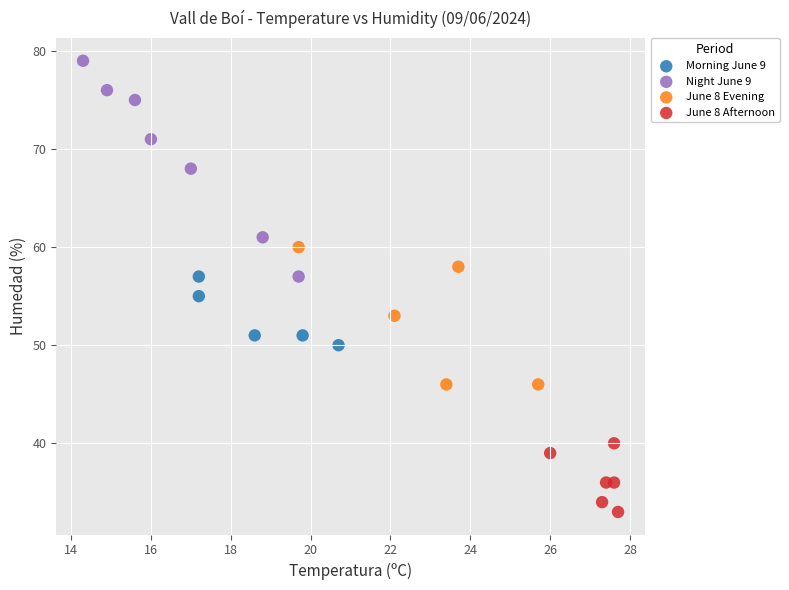

Which series reaches the minimum Y coordinate?

June 8 Afternoon